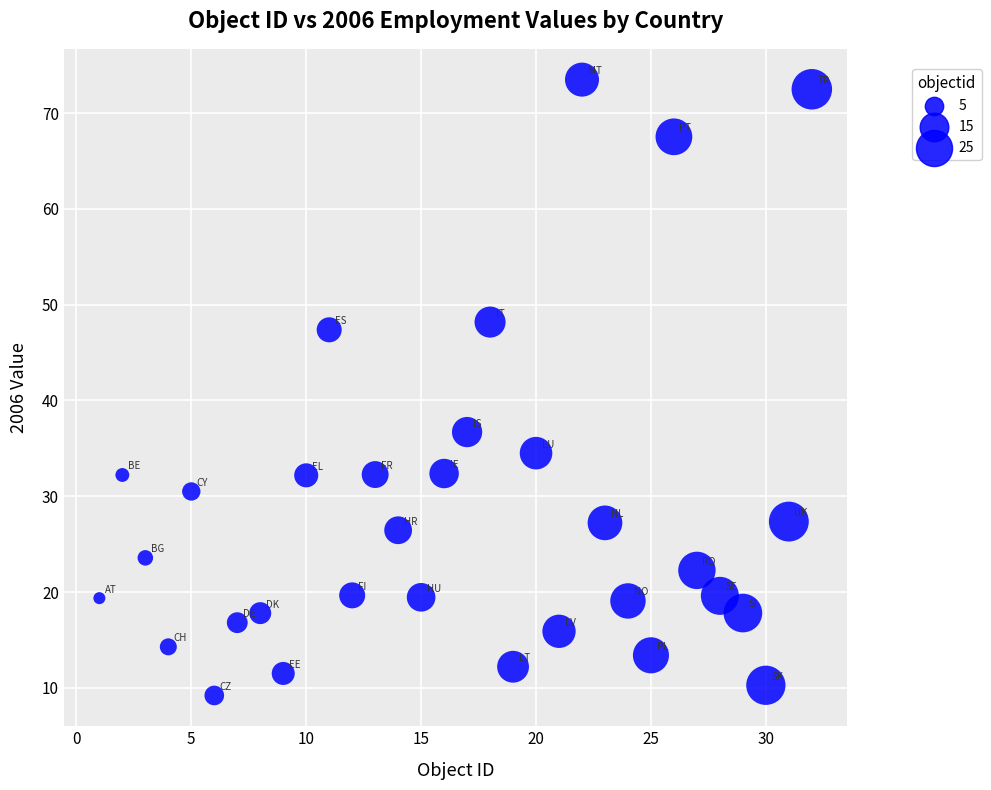

What Y value in the scatter plot is closest to 41?

36.7